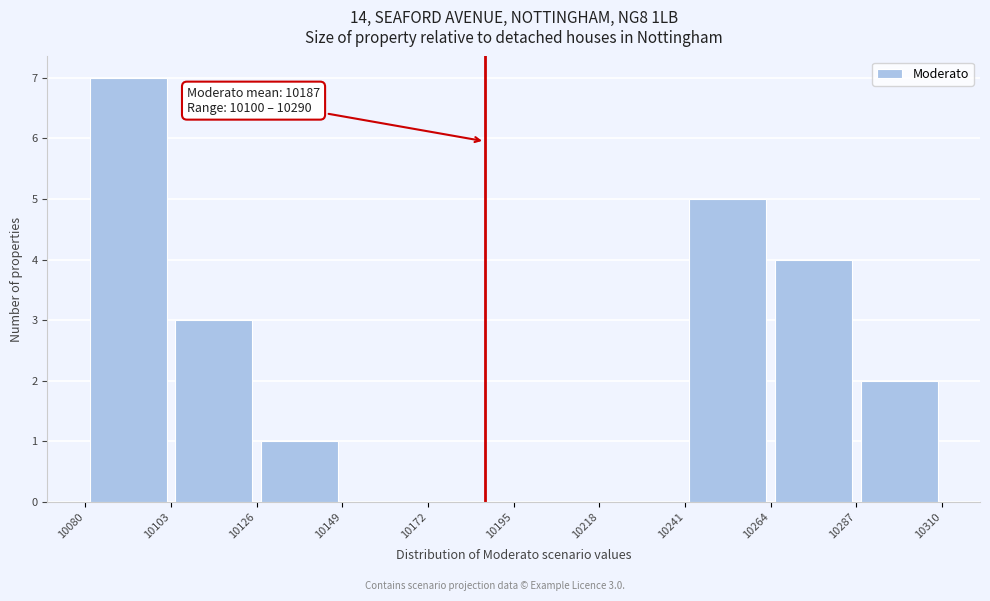

Over which range of the x-axis is the bar tallest?

10080 to 10103